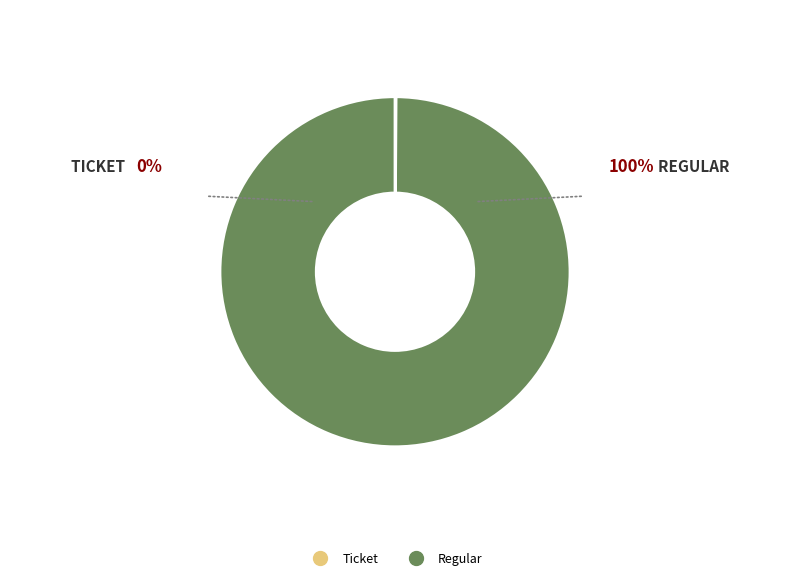

Does Regular represent more than half of the total?

Yes